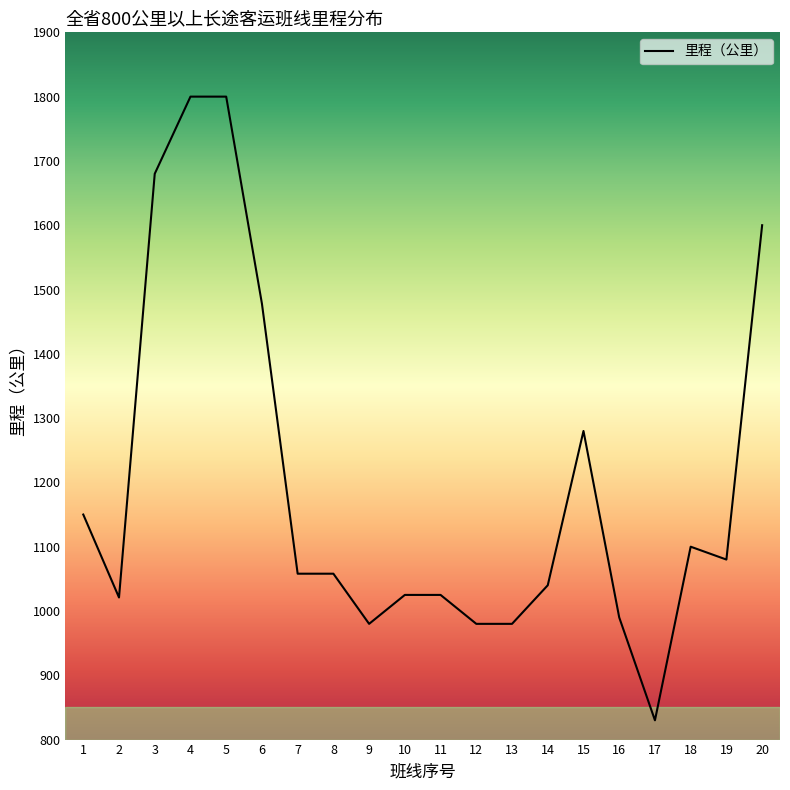

What is the smallest value displayed?

830